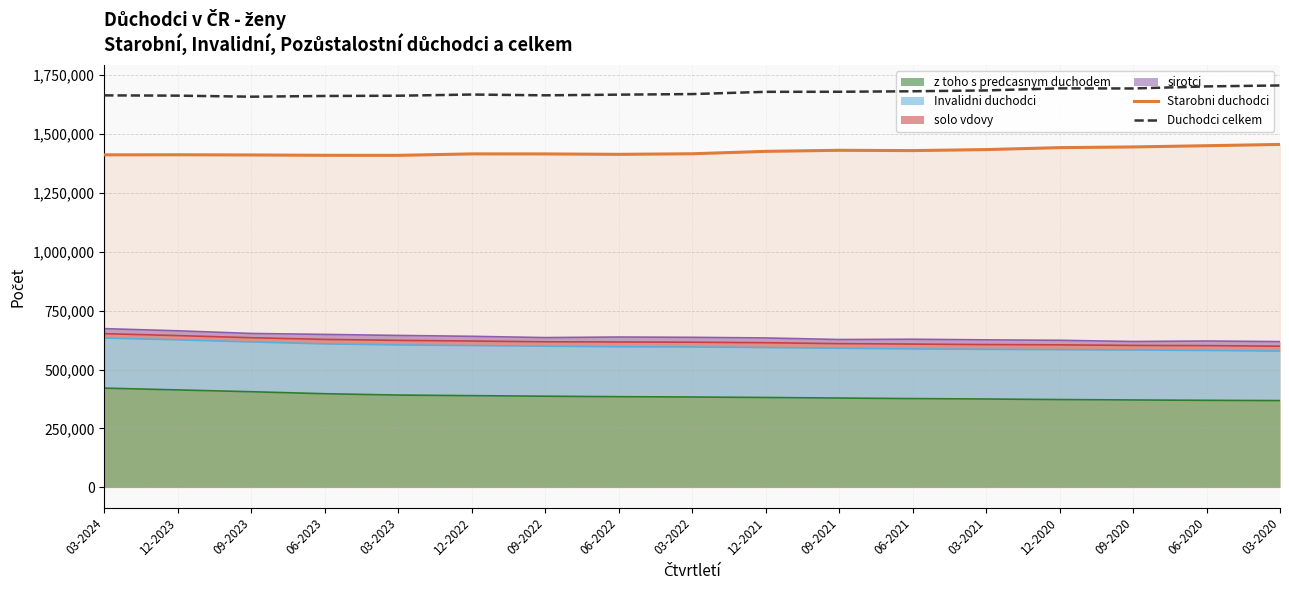

Which series has the widest spread of values?

Duchodci celkem